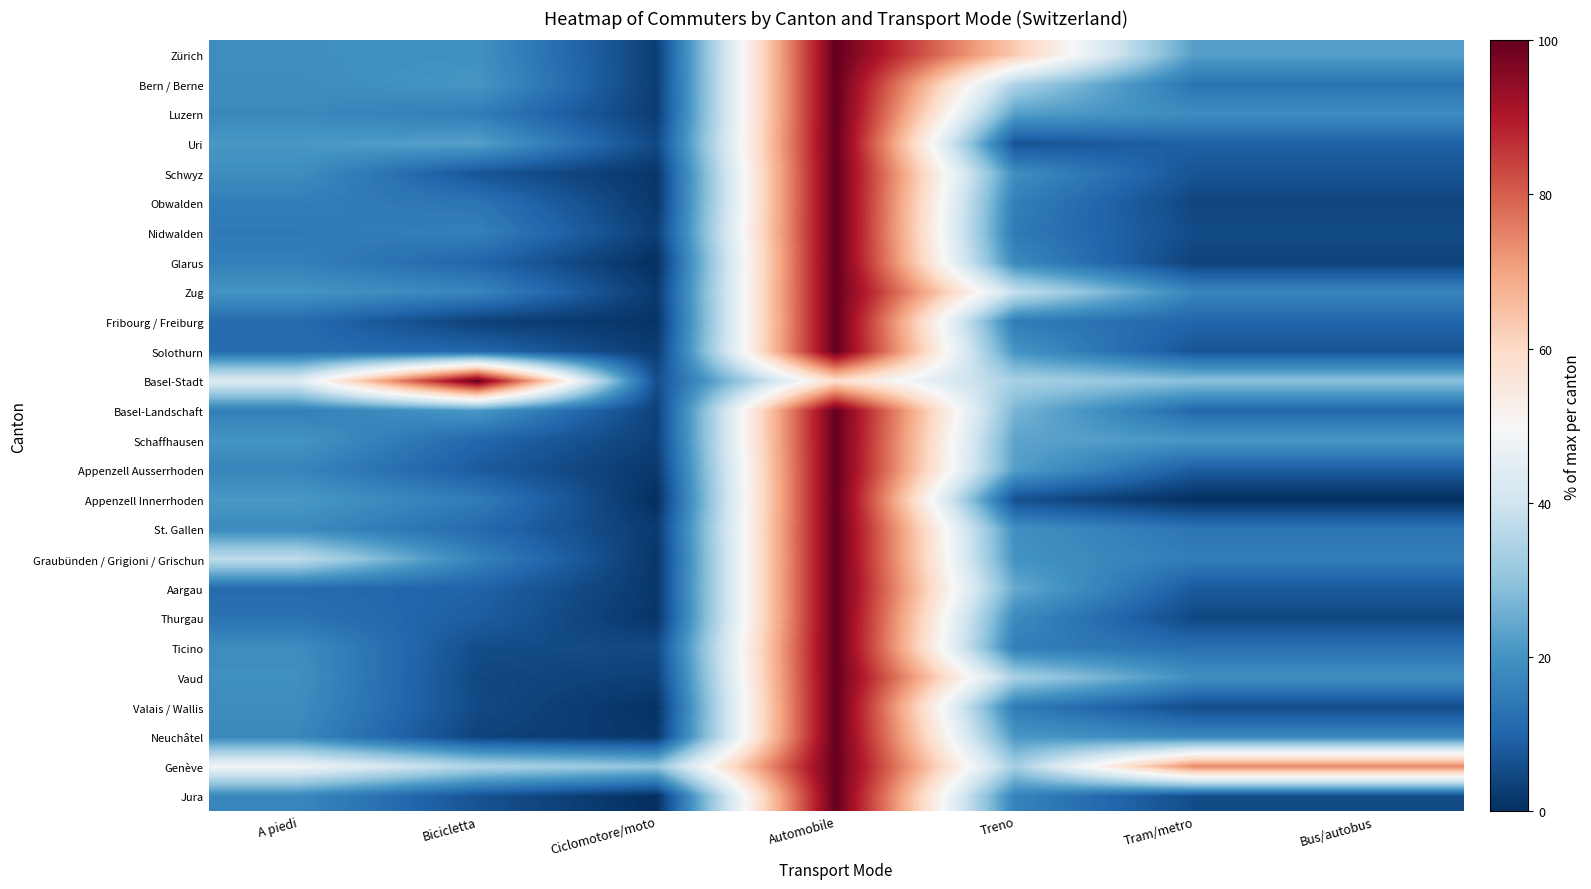

Which label corresponds to the largest value in the chart?

Automobile